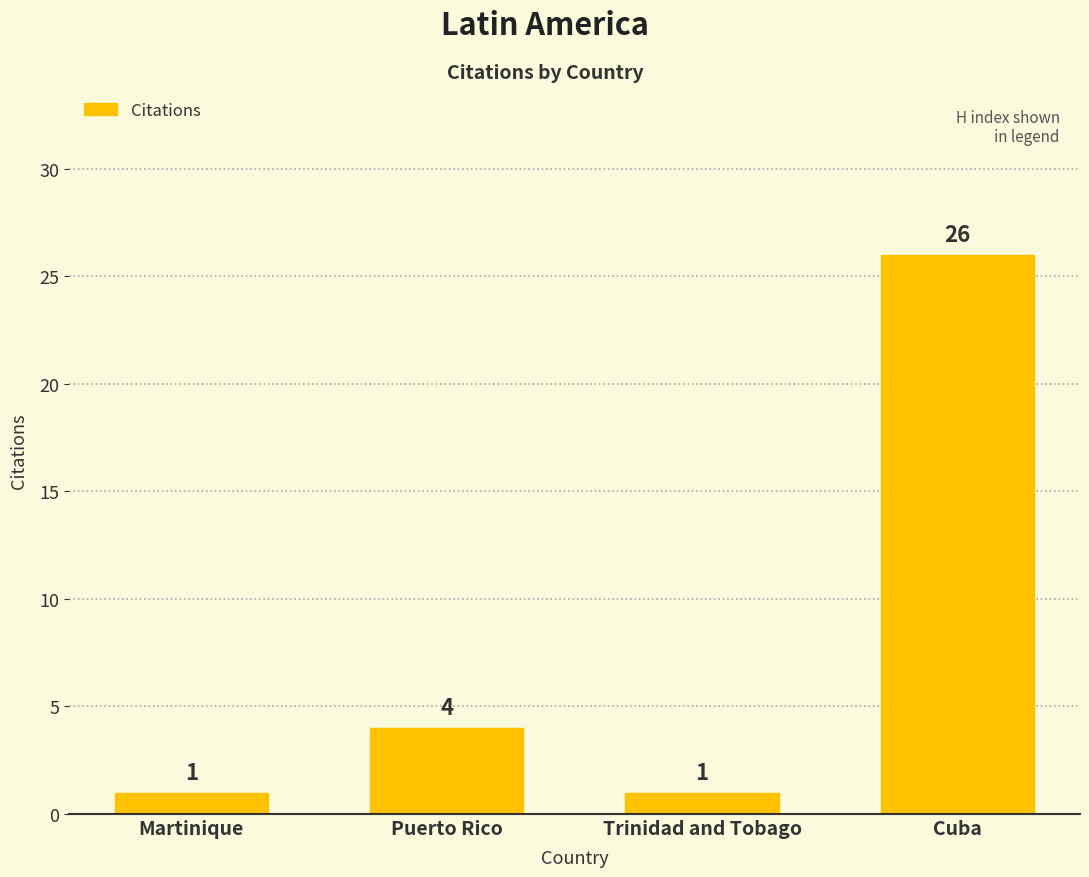

How many distinct data groups are displayed?

1